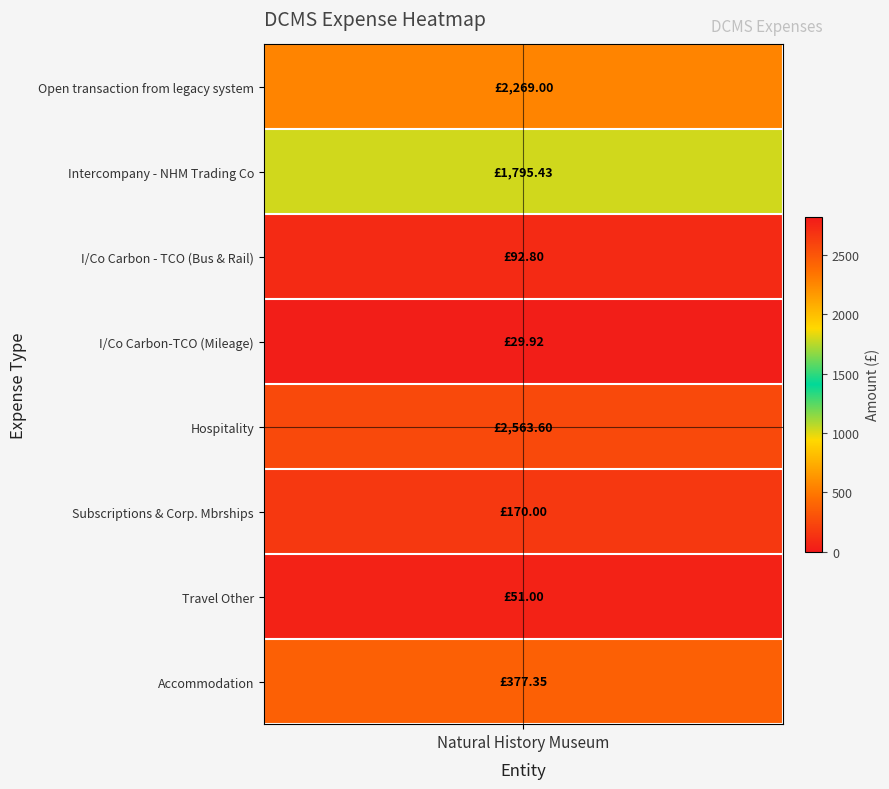

Is it true that the value at Subscriptions & Corp. Mbrships is 109.4?

False